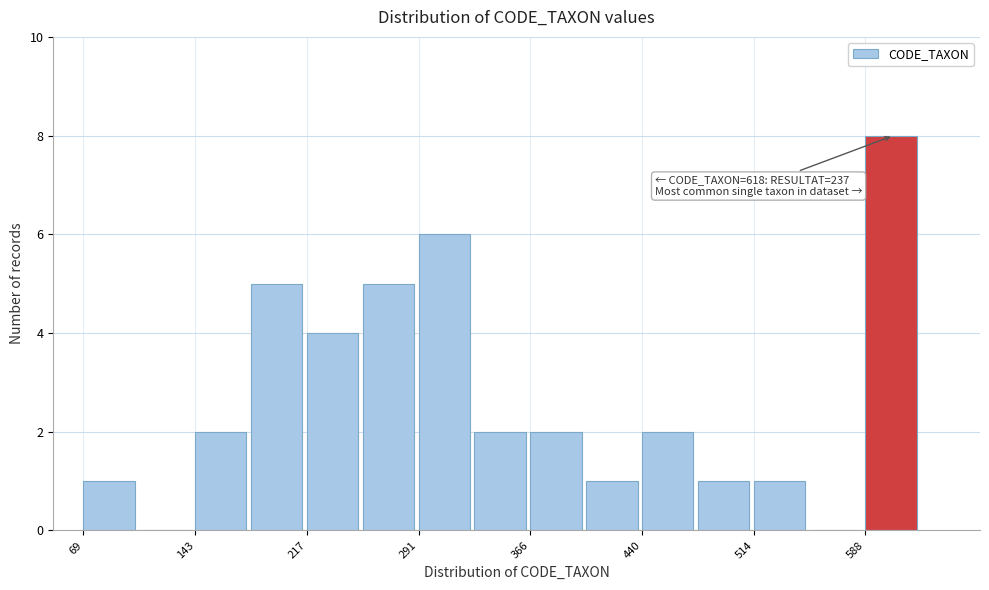

Around what value on the x-axis is the tallest bar? Give the approximate position of its centre, as read against the axis.

610